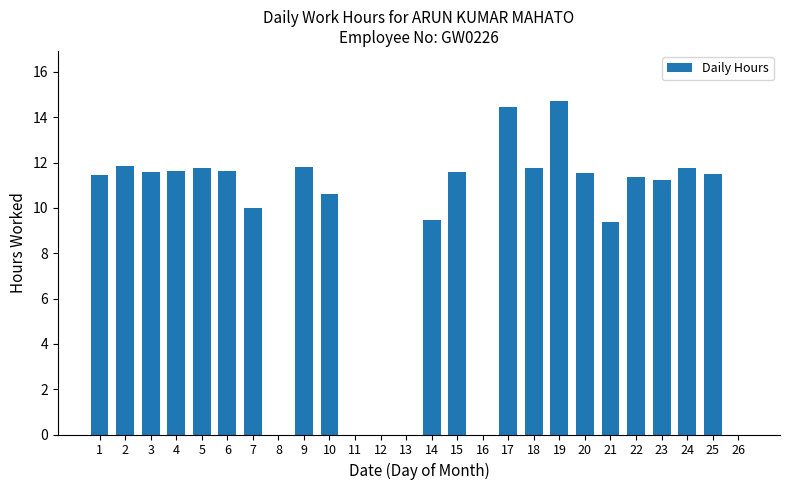

The chart shows a value of 5.0 at 18. True or false?

False